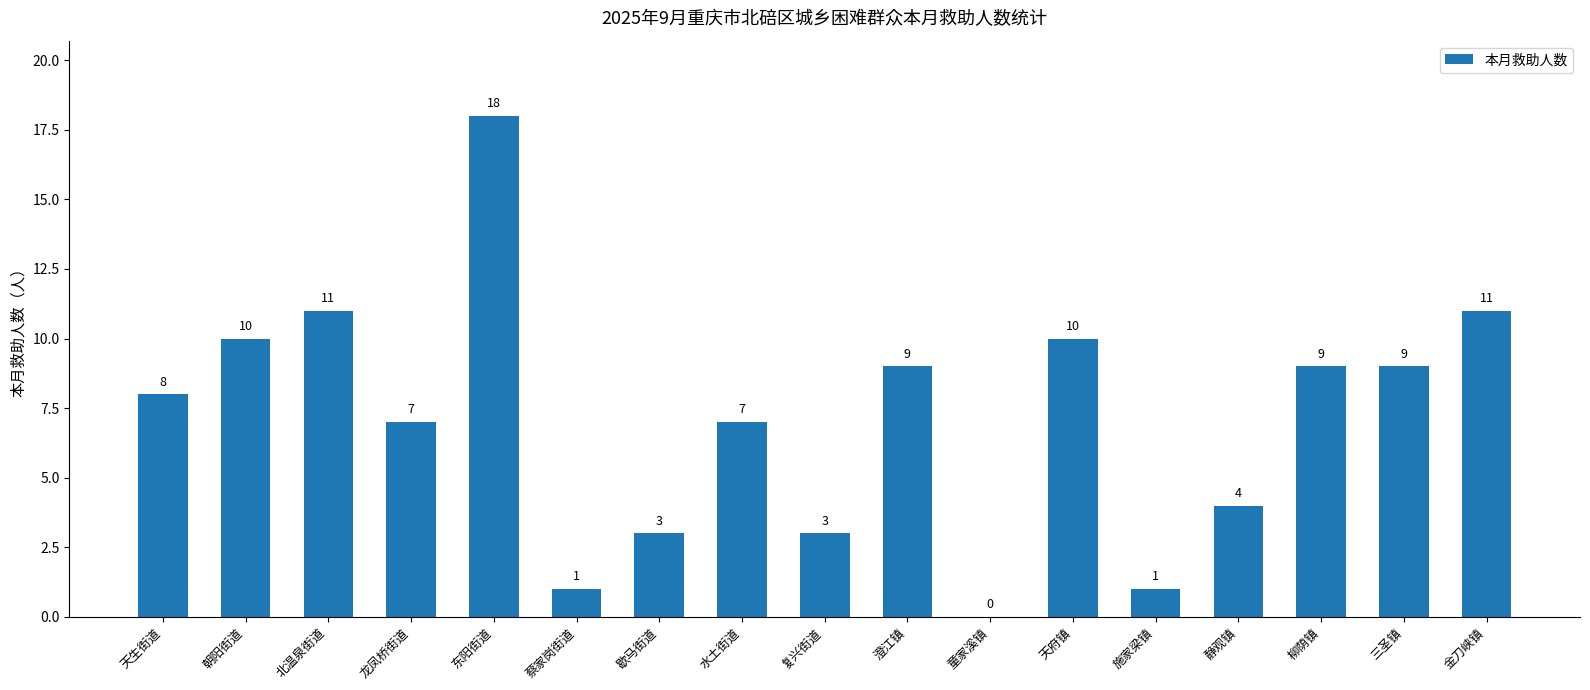

Are the bars horizontal?

No